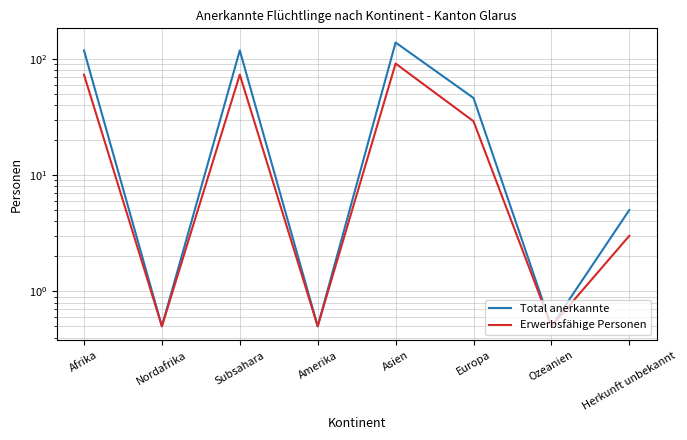

What is the difference between the second highest and second lowest values in the Erwerbsfähige Personen series?

72.5